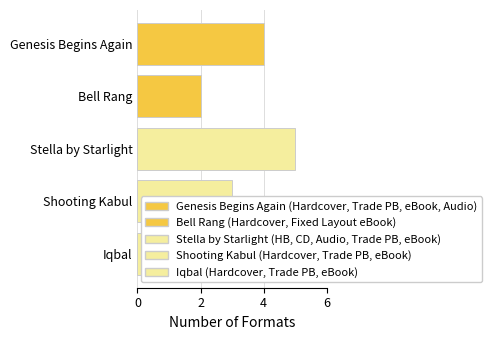

What is the change in value from Bell Rang to Shooting Kabul?

+1